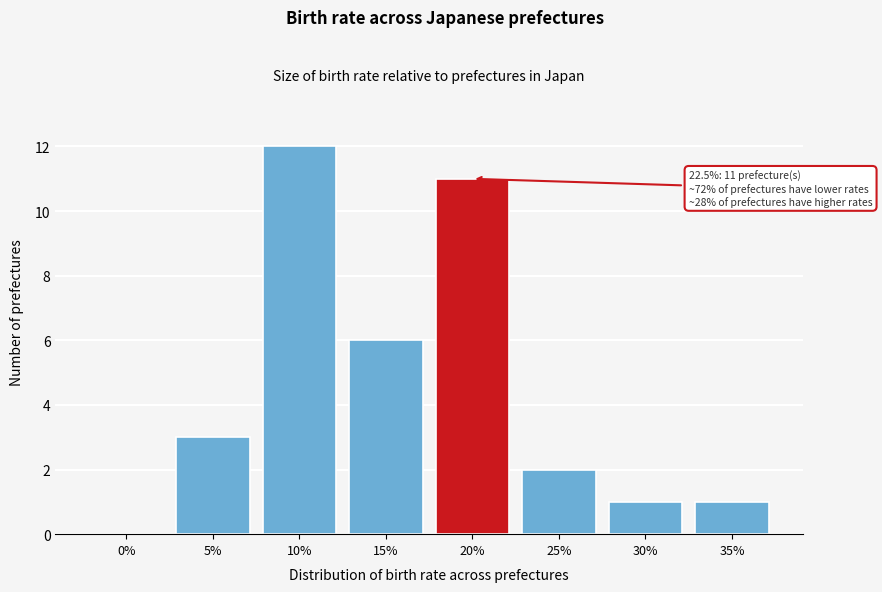

Reading right to left, extract all data points from this chart.

35%=1	30%=1	25%=2	20%=11	15%=6	10%=12	5%=3	0%=0